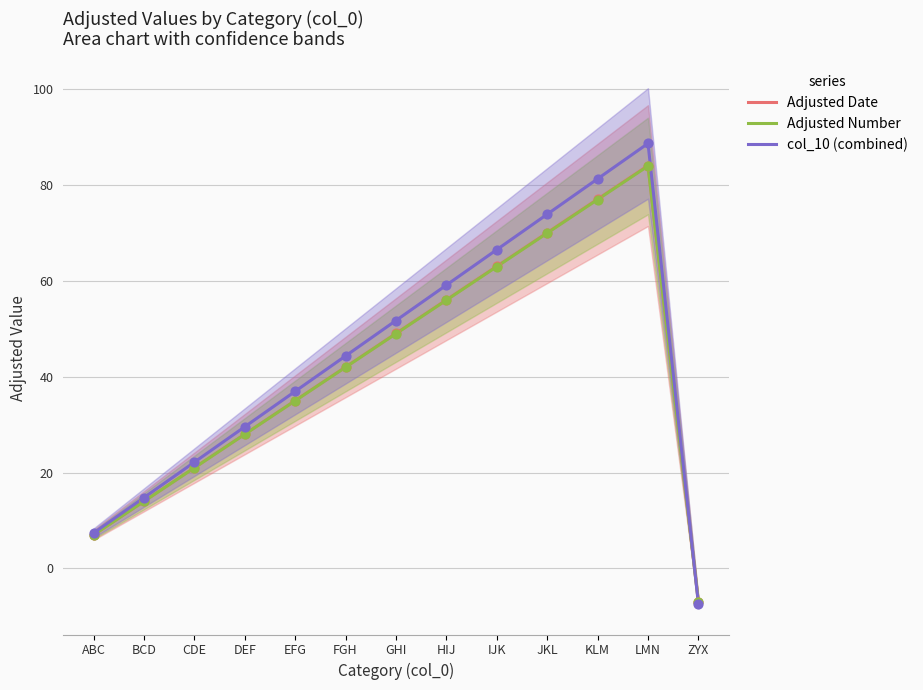

Which series contains the highest Y value?

col_10 (combined)